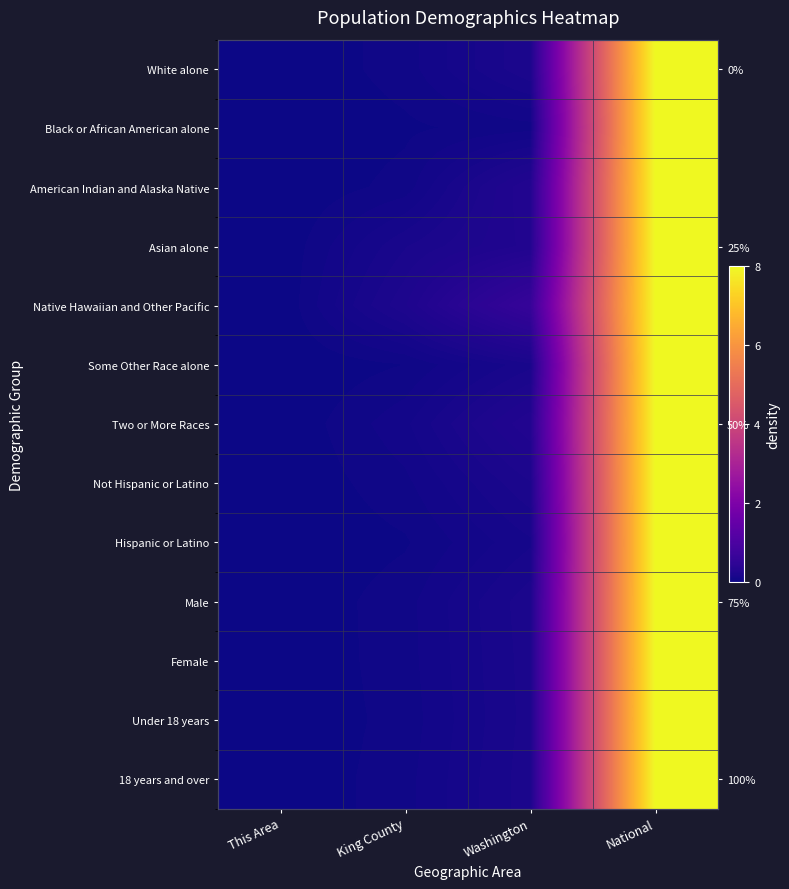

At National, list the series in order from largest to smallest.

White alone, Black or African American alone, American Indian and Alaska Native, Asian alone, Native Hawaiian and Other Pacific, Some Other Race alone, Two or More Races, Not Hispanic or Latino, Hispanic or Latino, Male, Female, Under 18 years, 18 years and over